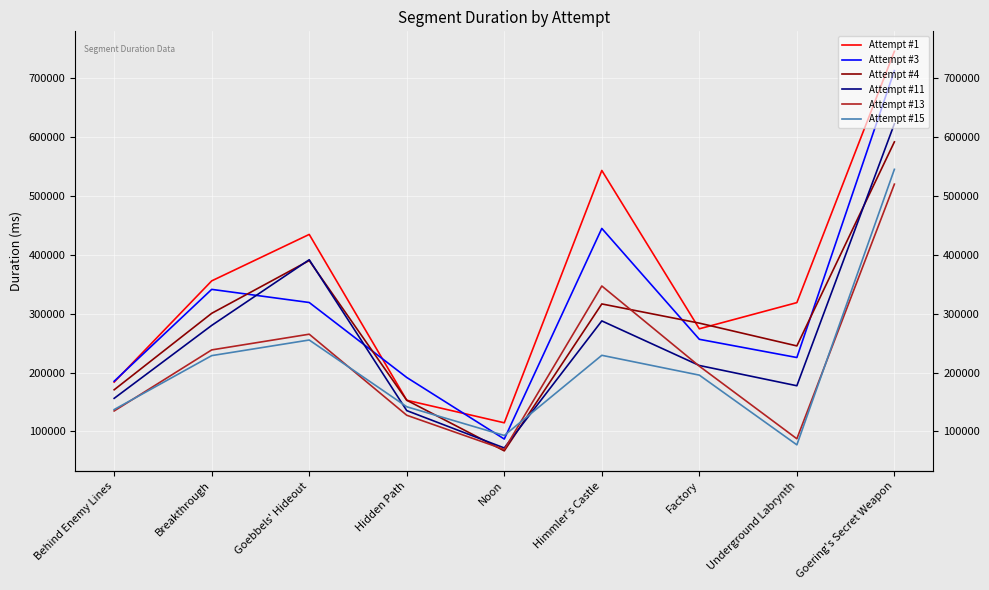

How many lines are shown in the chart?

6